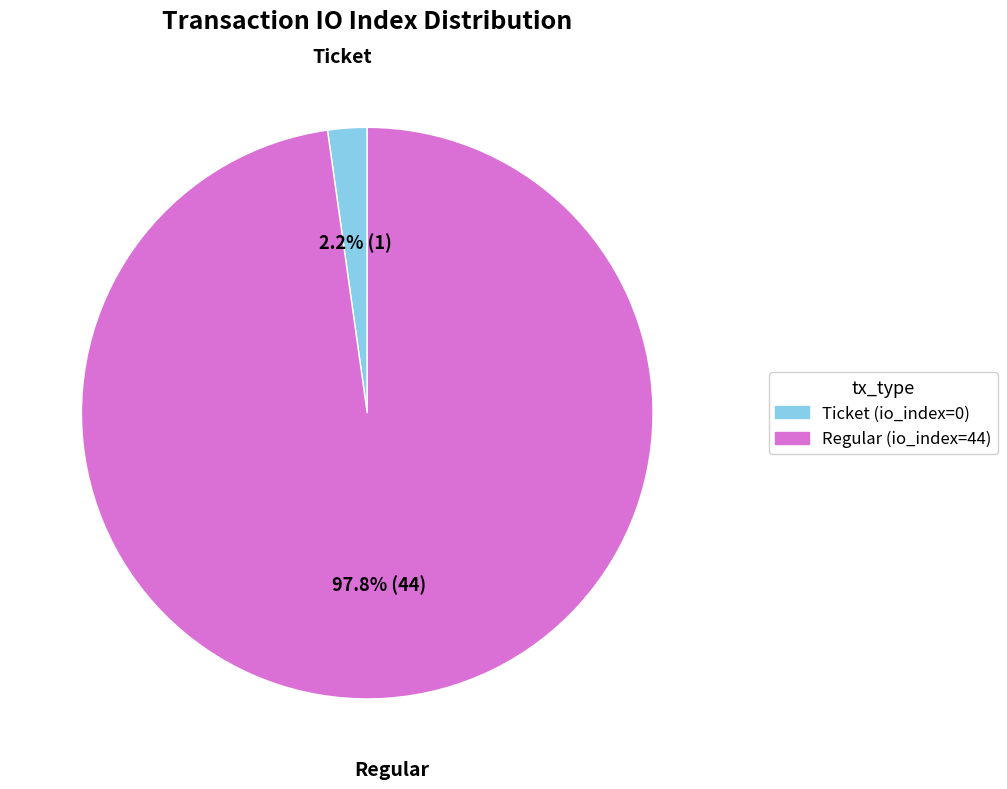

To the nearest percent, what percentage of the pie is Regular (io_index=44)?

98%